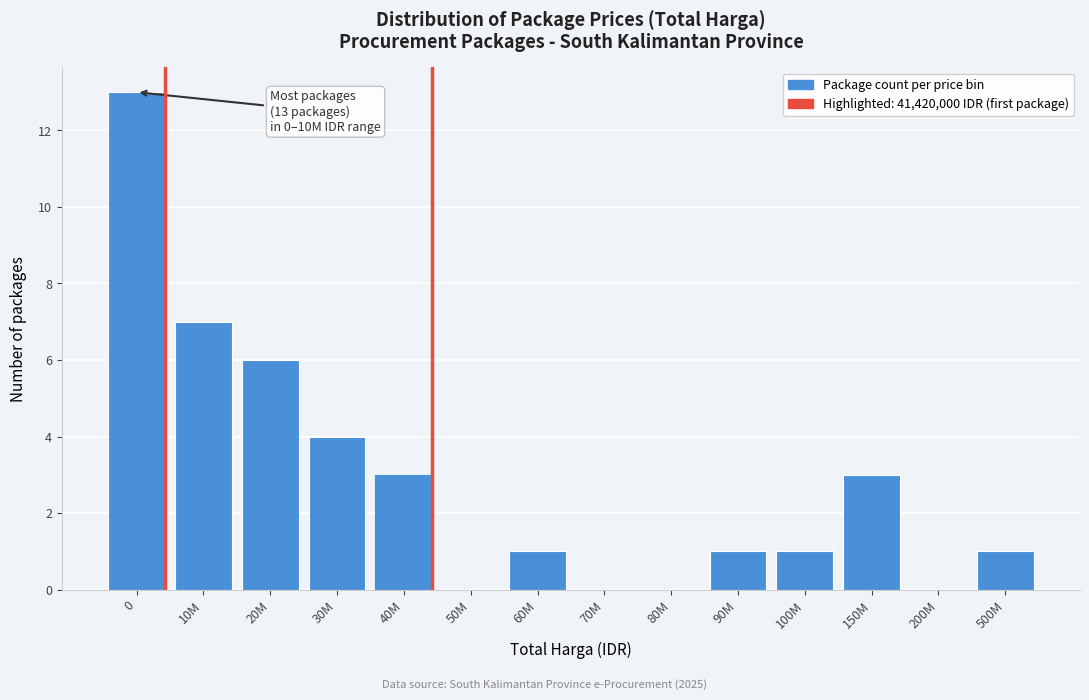

Reading left to right, list all the values displayed in this chart.

0=13	10M=7	20M=6	30M=4	40M=3	50M=0	60M=1	70M=0	80M=0	90M=1	100M=1	150M=3	200M=0	500M=1